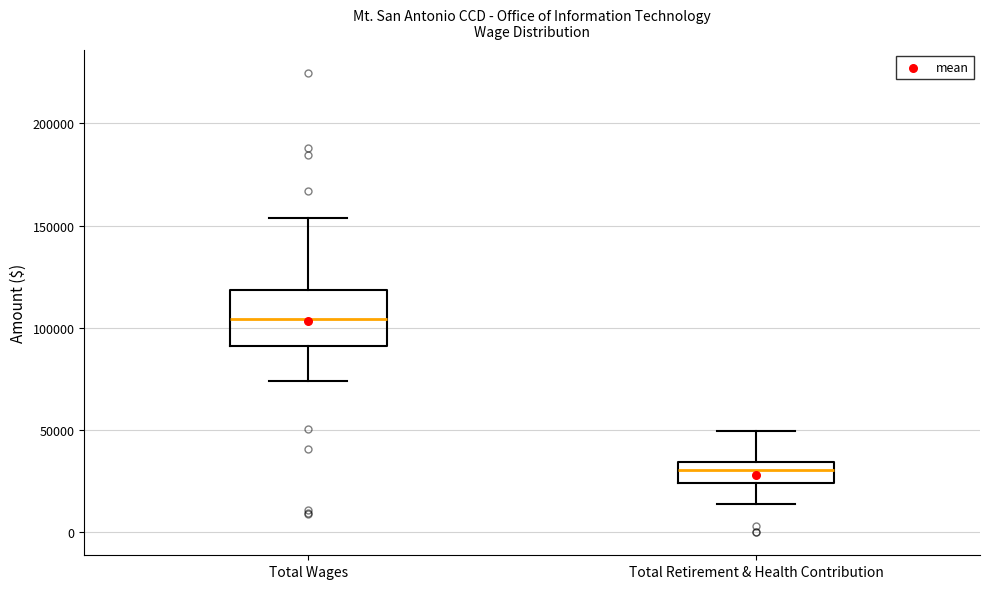

Which box has the lowest median line?

Total Retirement & Health Contribution